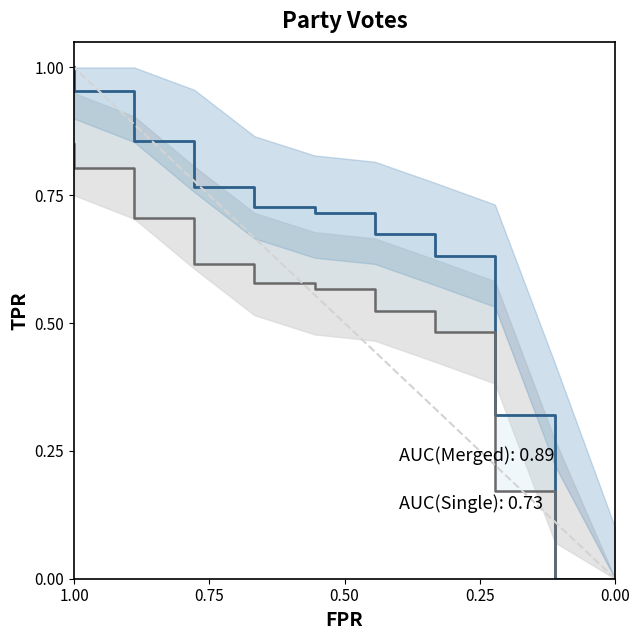

At 0.25, list the series in order from largest to smallest.

Merged, Single